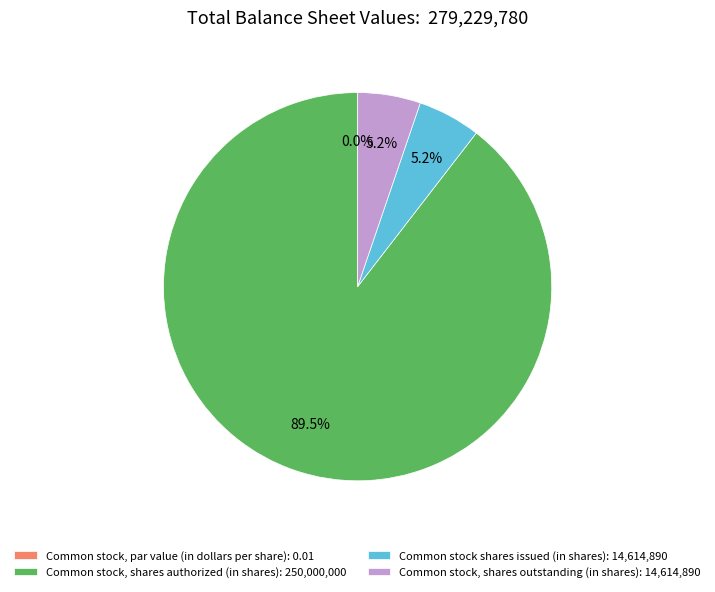

To the nearest percent, what is the combined percentage of Common stock, shares outstanding (in shares) and Common stock, par value (in dollars per share)?

5%